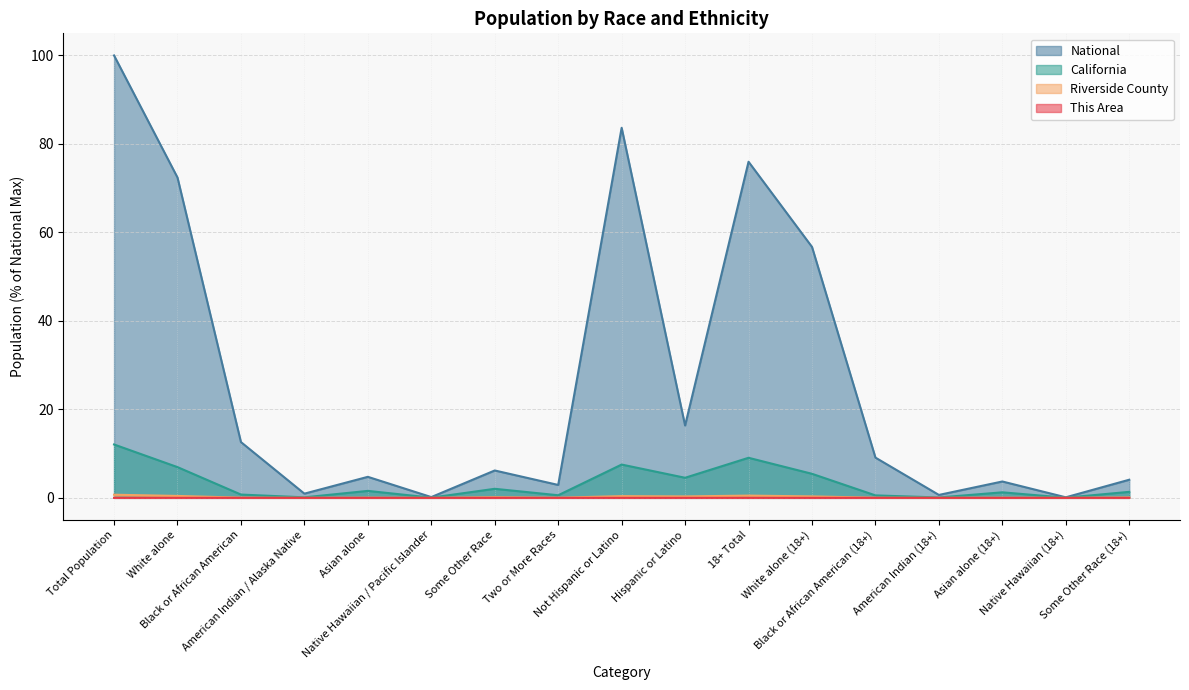

What is the spread (max minus min) of values at Not Hispanic or Latino?

83.6